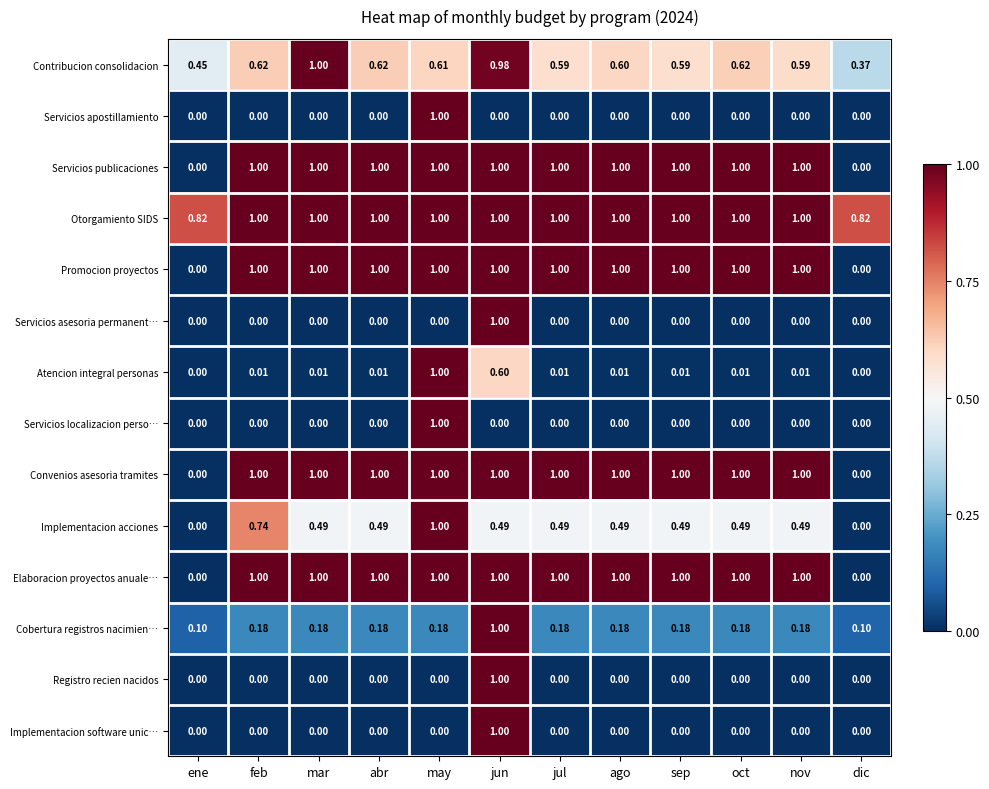

Between ago and nov, which series saw the biggest shift?

Contribucion consolidacion